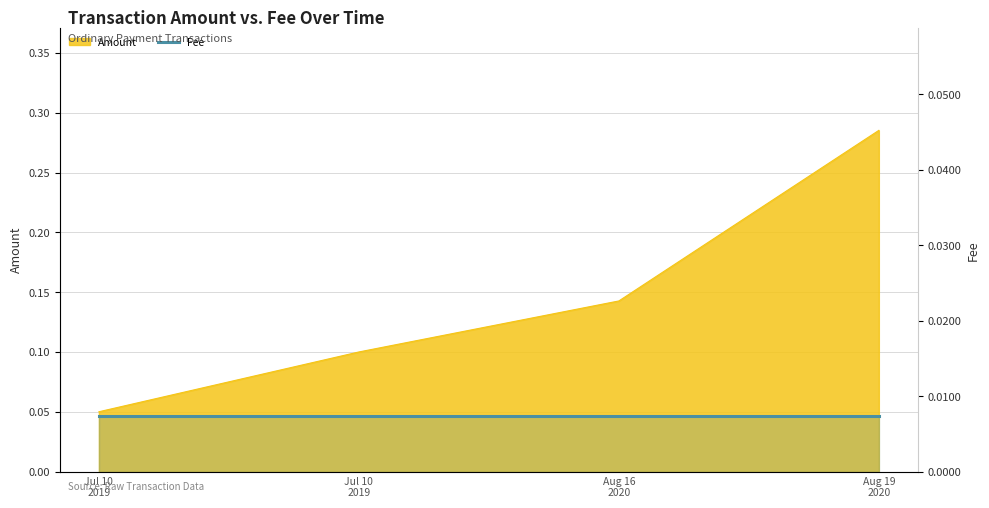

What is the label of the 1st point from the left?

Jul 10 2019